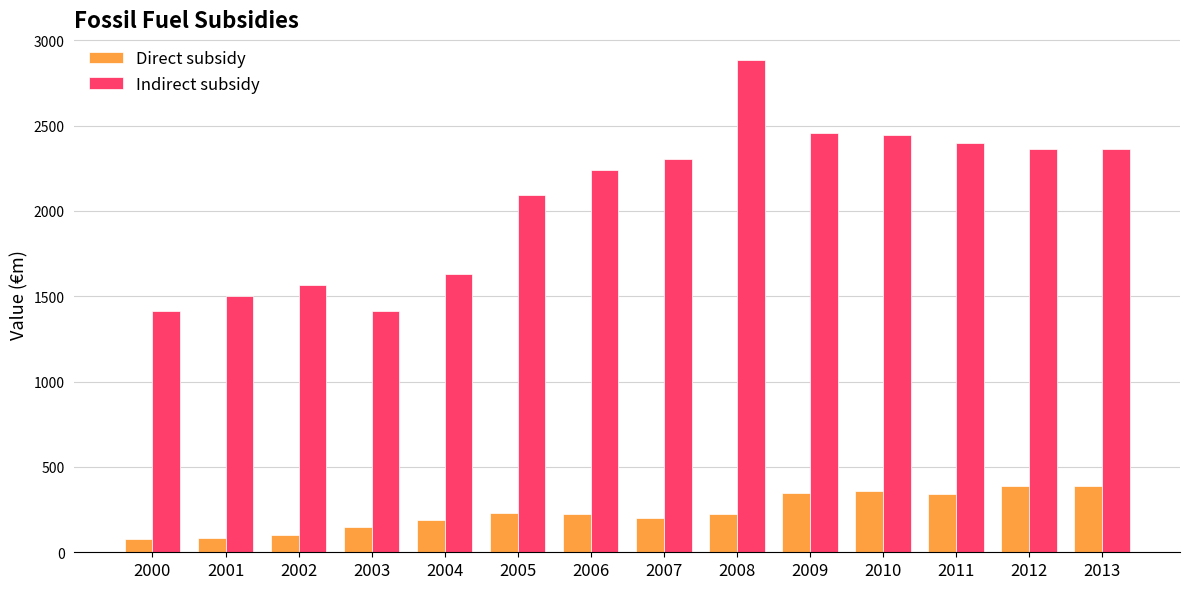

At 2012, list the series in order from largest to smallest.

Indirect subsidy, Direct subsidy